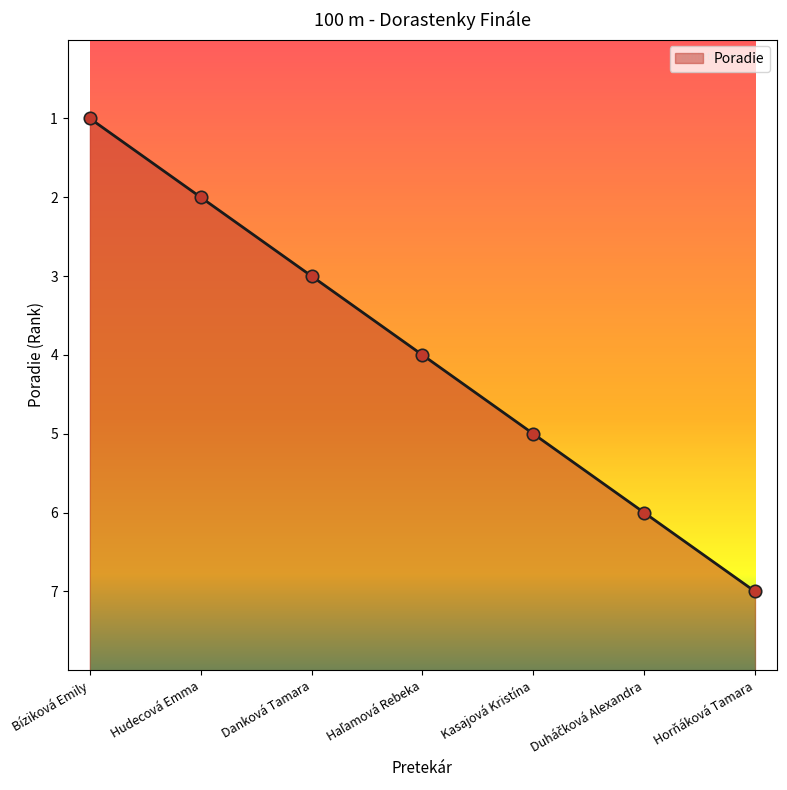

Between Danková Tamara and Duháčková Alexandra, which is larger?

Danková Tamara